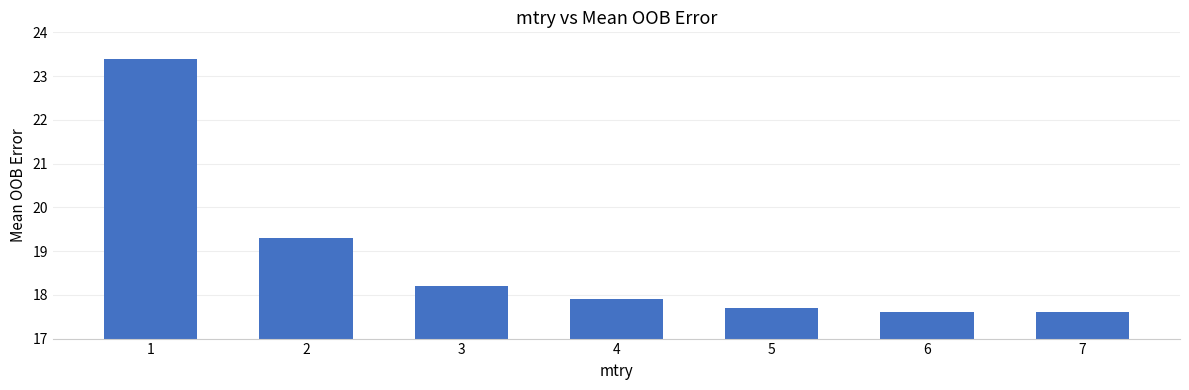

Reading left to right, transcribe all the data shown in this chart.

23.4	19.3	18.2	17.9	17.7	17.6	17.6